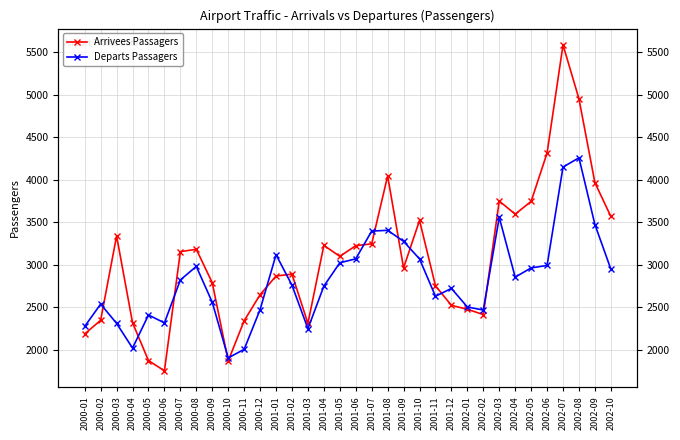

At how many categories does at least one series exceed 3974?

4